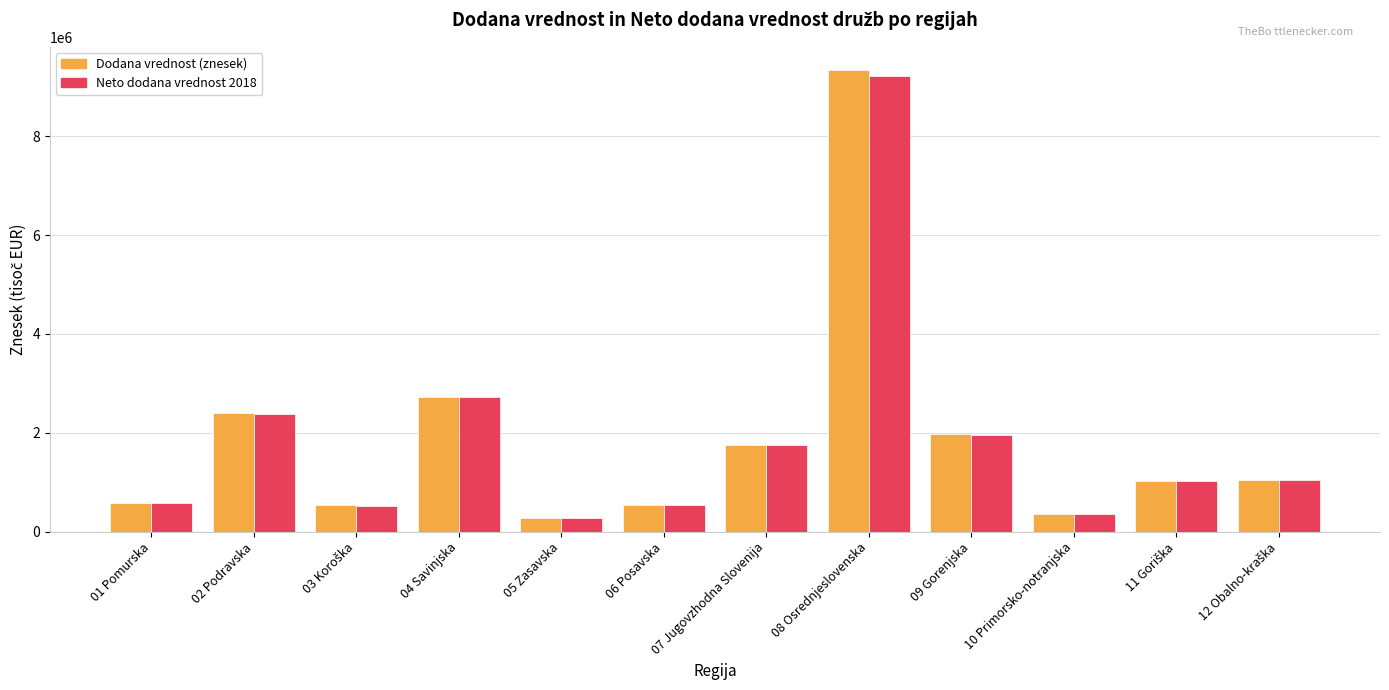

What is the smallest value displayed?

276556.3